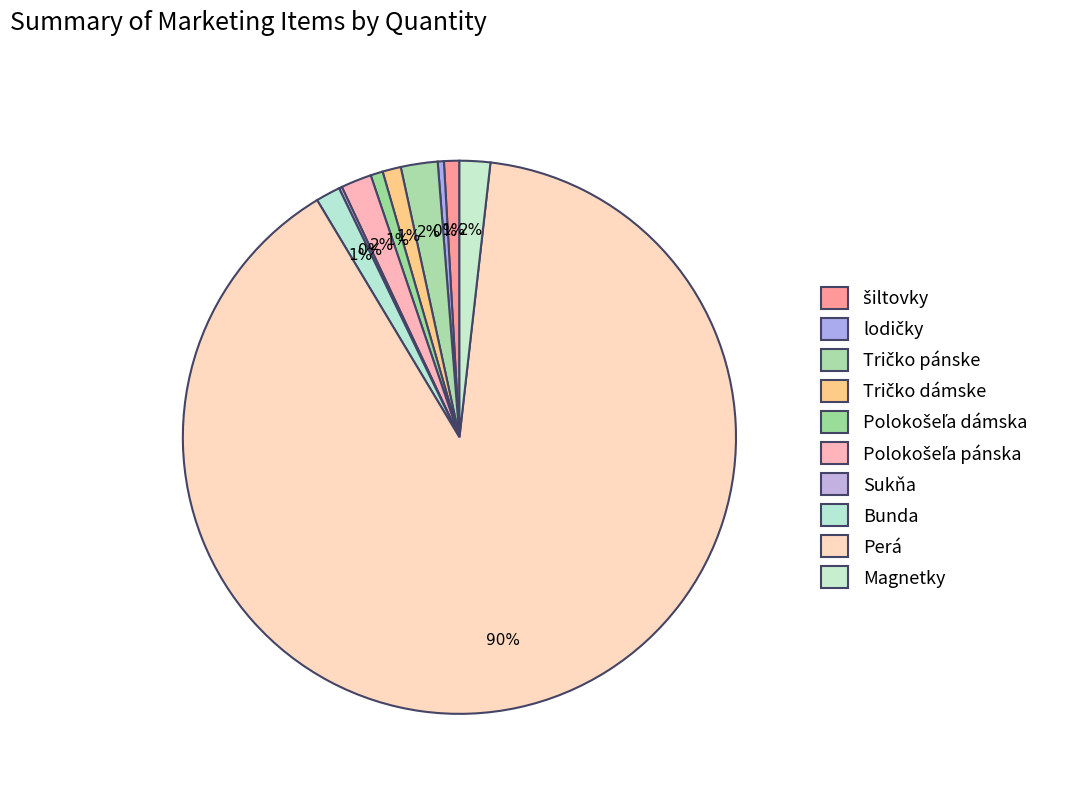

The Polokošeľa pánska slice represents 16% of the pie. True or false?

False